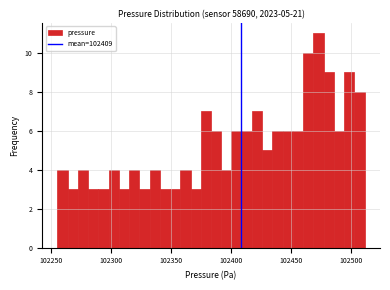

Read against the x-axis, roughly where is the centre of the tallest bar?

102475